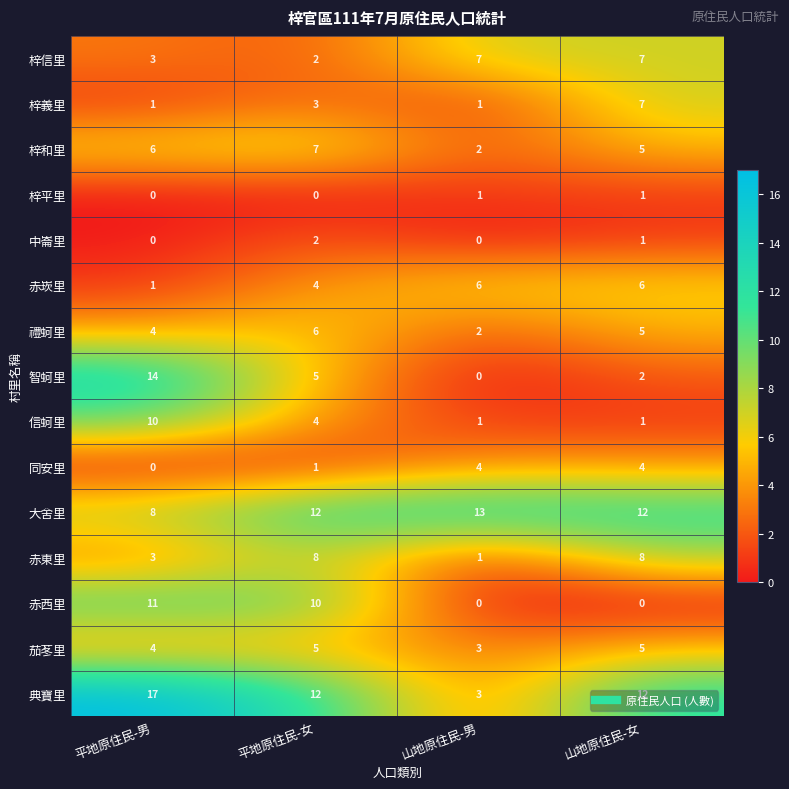

What is the difference between the maximum and minimum values in the 赤崁里 series?

5